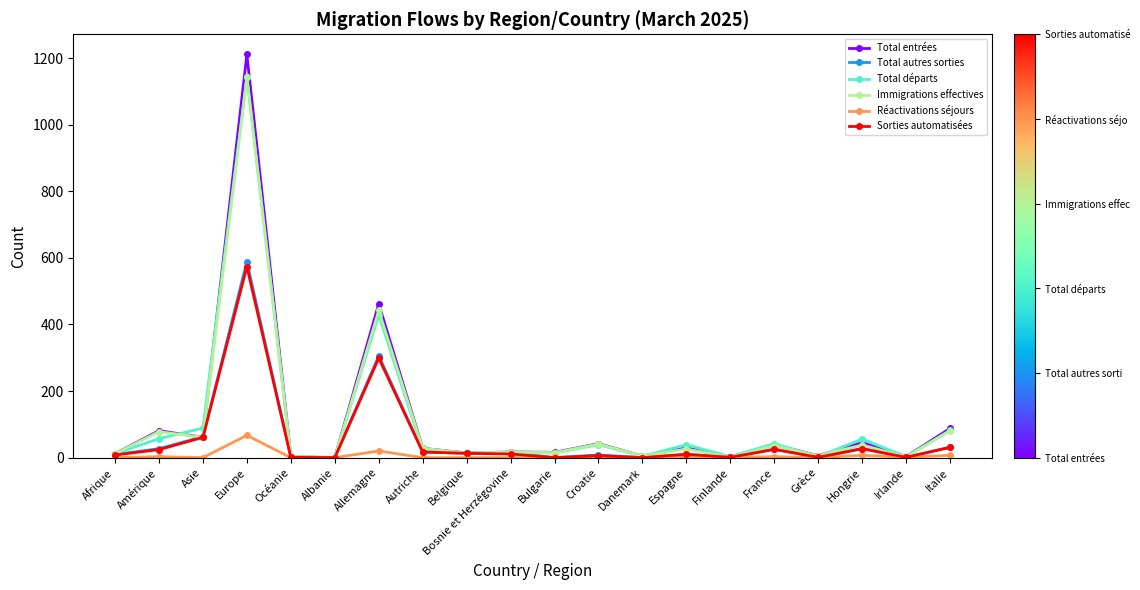

What is the difference between the Réactivations séjours values at France and Irlande?

2